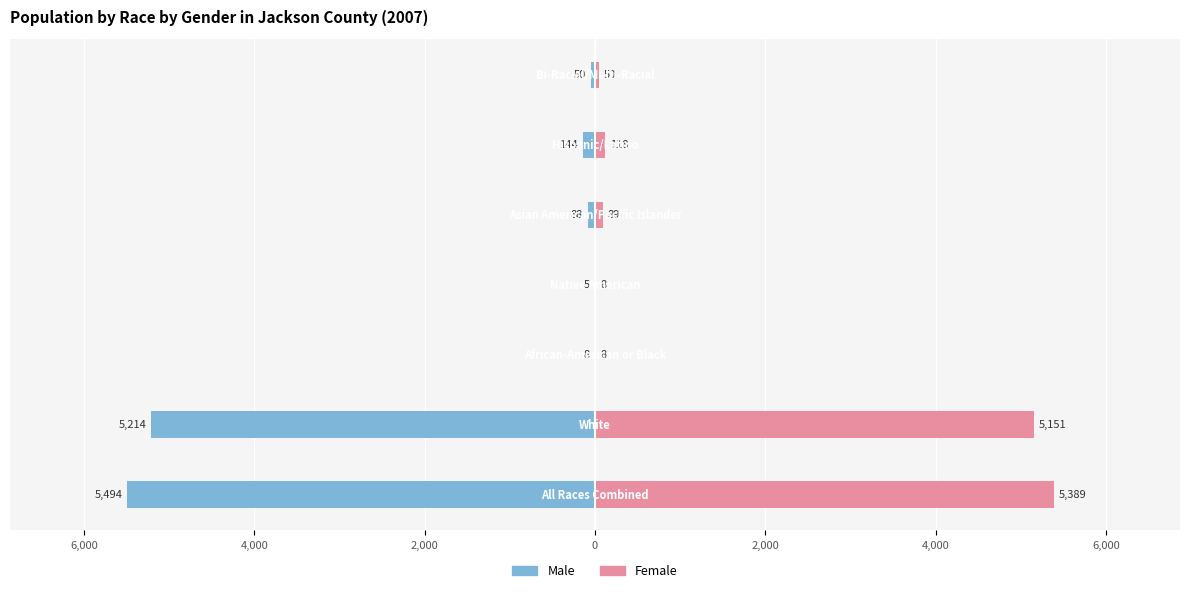

The Female series shows 10 at 0. True or false?

False